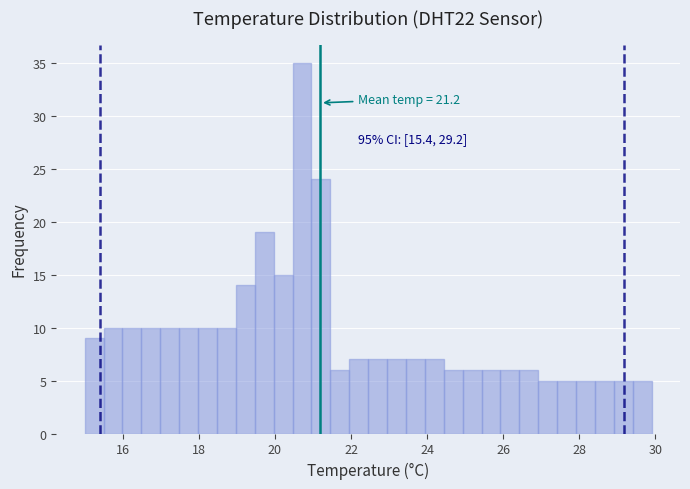

Read against the x-axis, roughly where is the centre of the tallest bar?

20.8